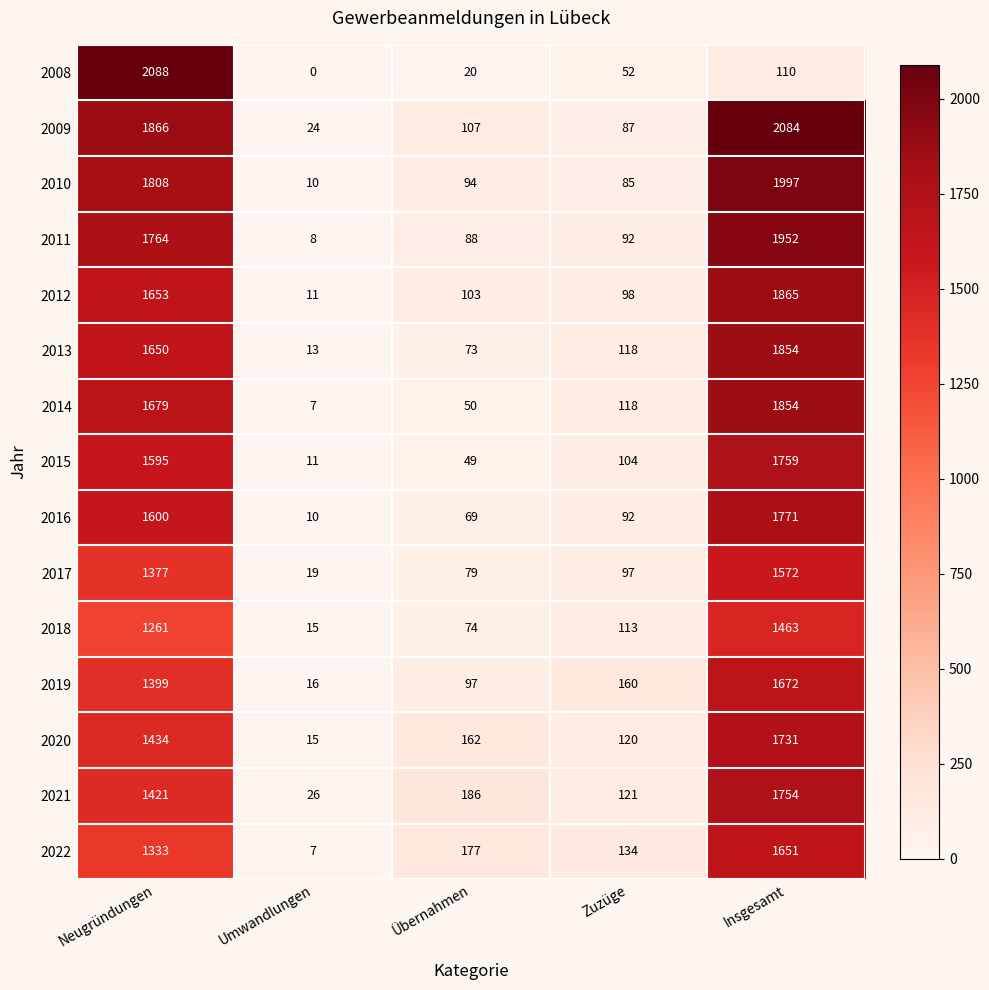

Is it true that 2017 equals 115 at Übernahmen?

False